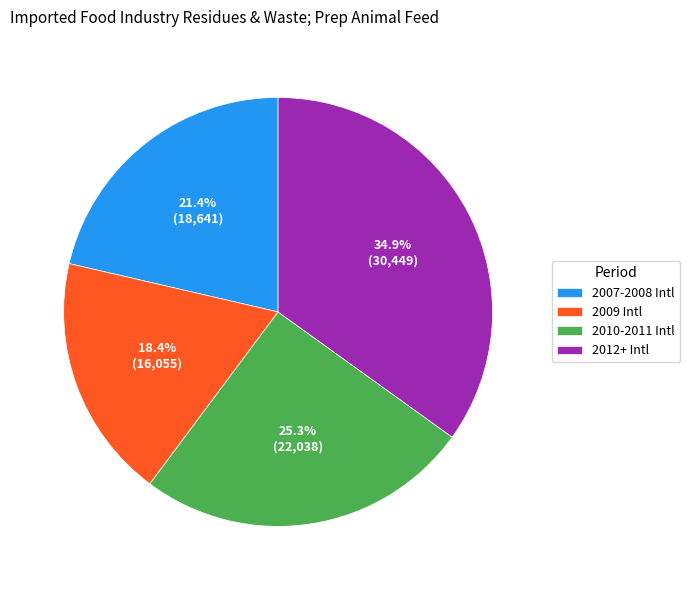

How many slices are in this pie chart?

4